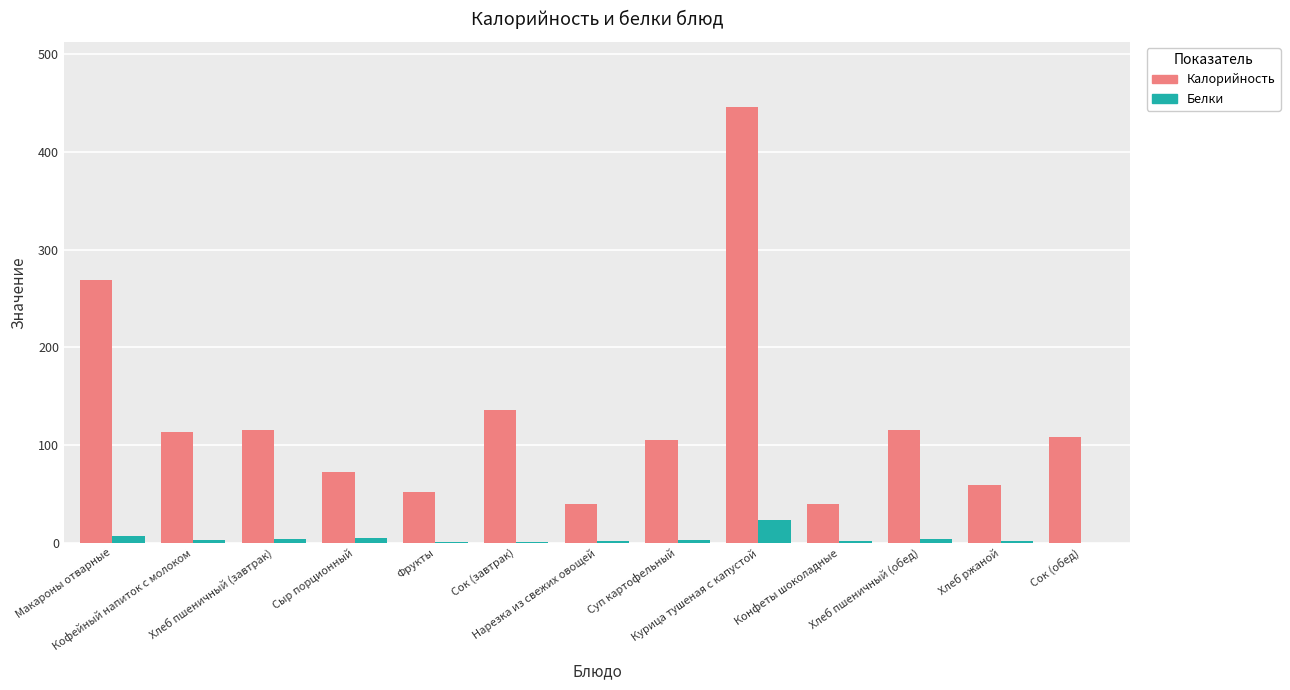

What is the maximum value for Калорийность?

445.6